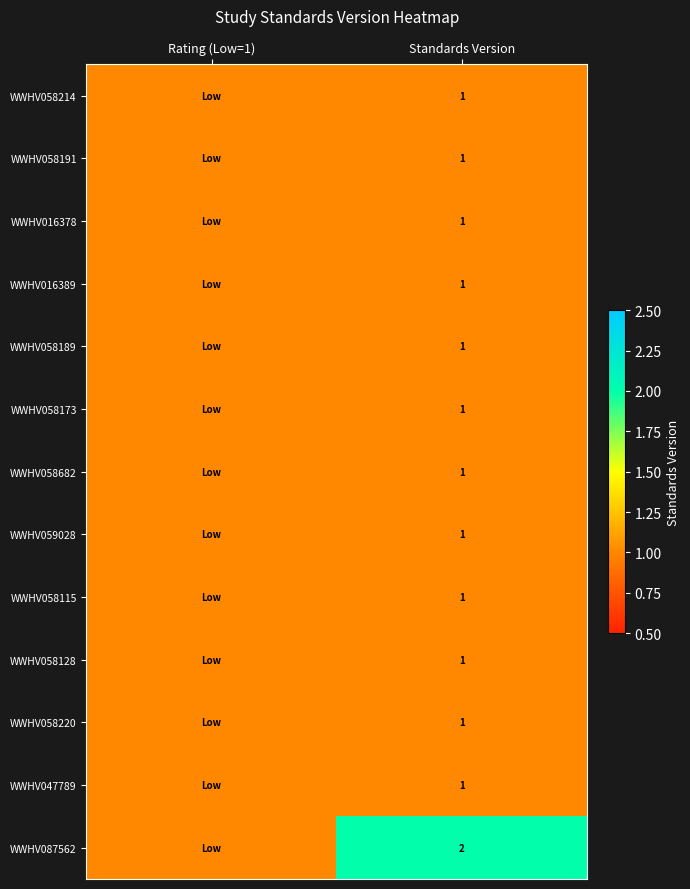

The WWHV047789 series shows 1 at Standards Version. True or false?

True